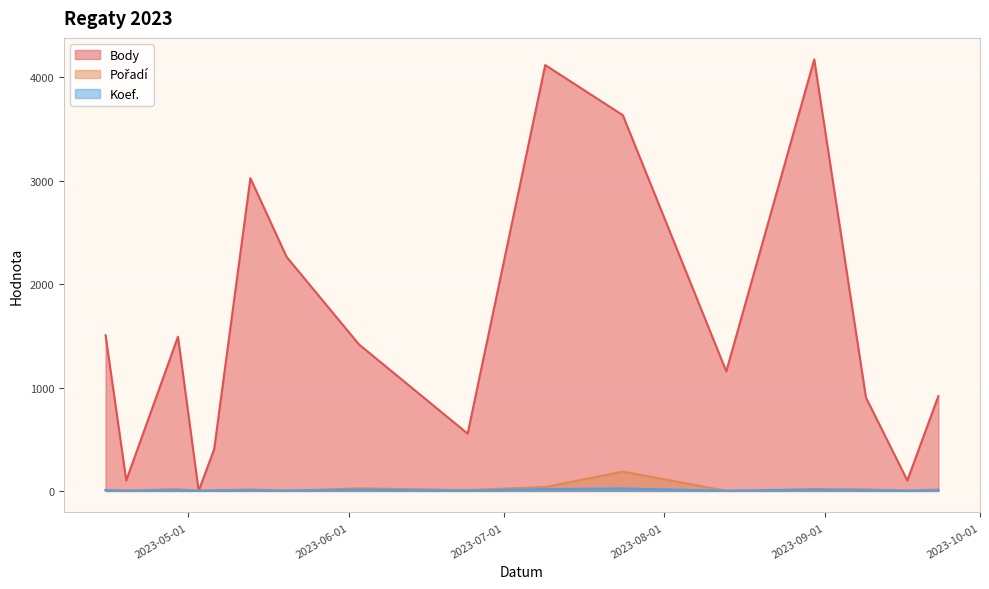

At which category does Body reach its first local peak?

2023-04-29